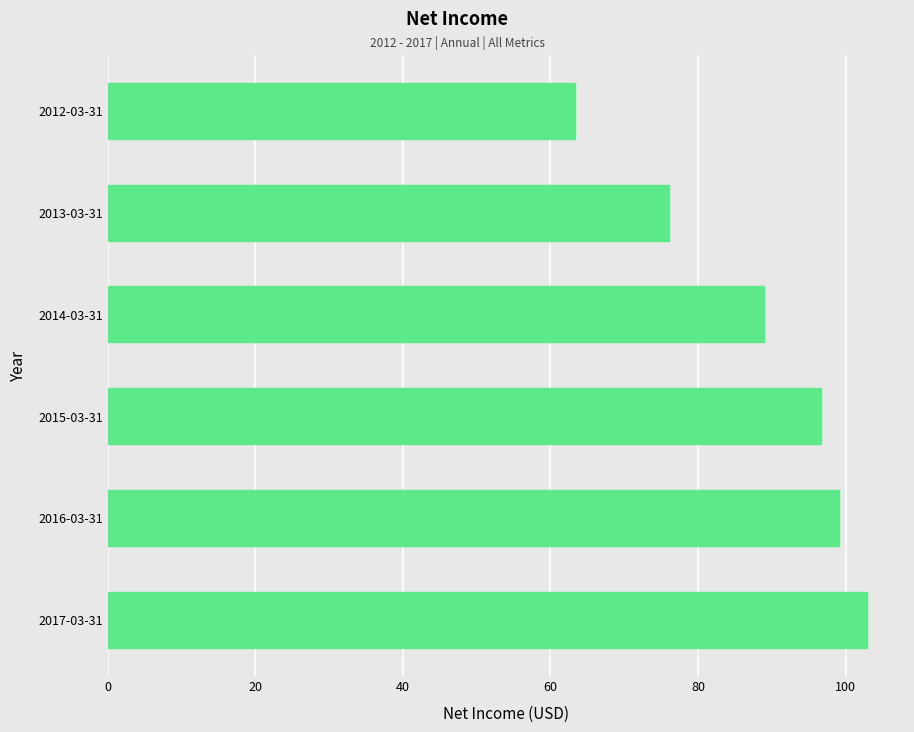

What is the change in value from 2013-03-31 to 2016-03-31?

+23.0